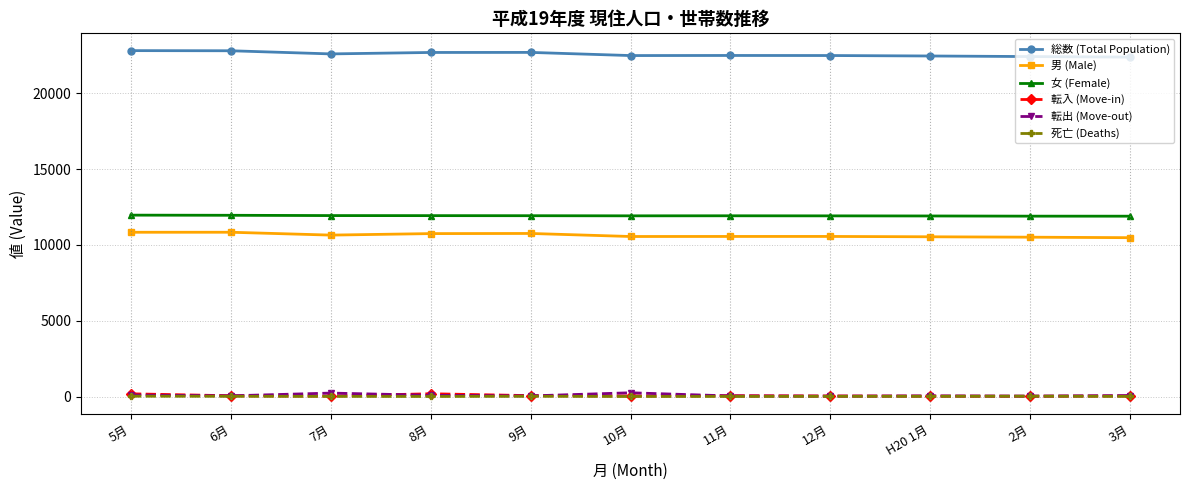

At how many categories does at least one series exceed 12760?

11